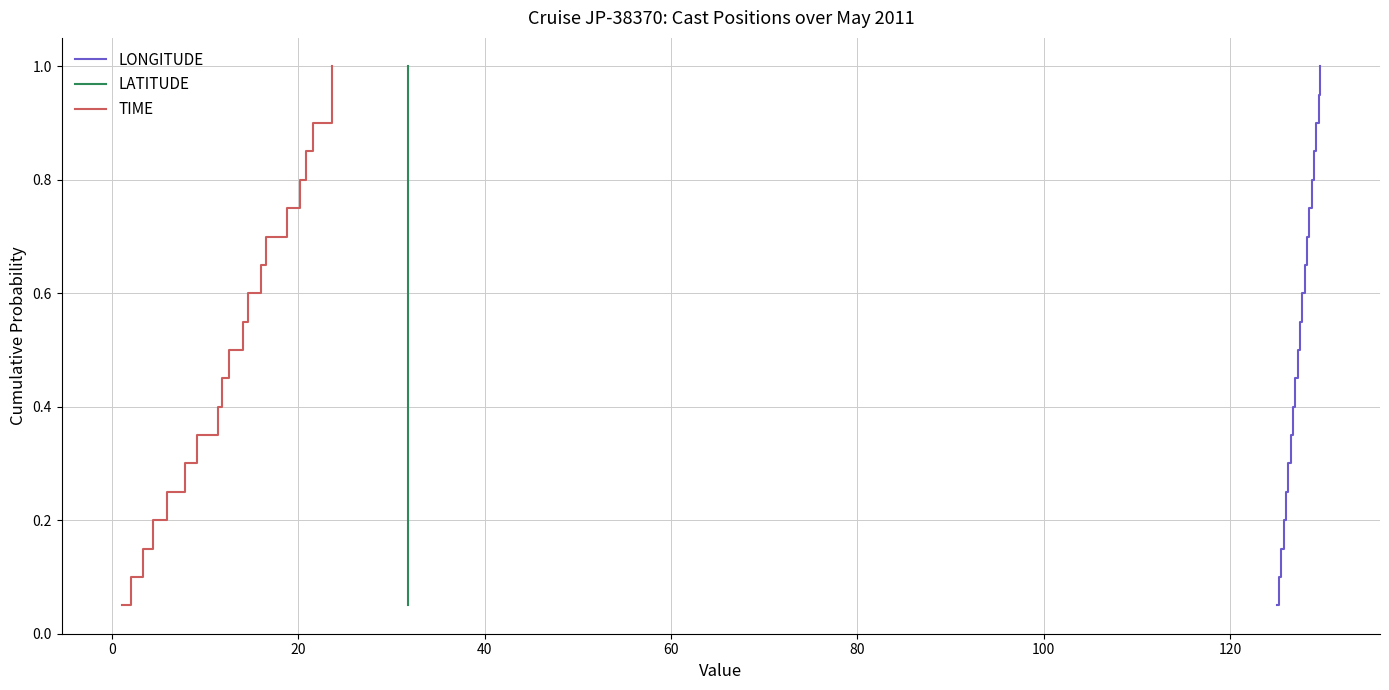

What is the highest value of the LONGITUDE series?

1.0